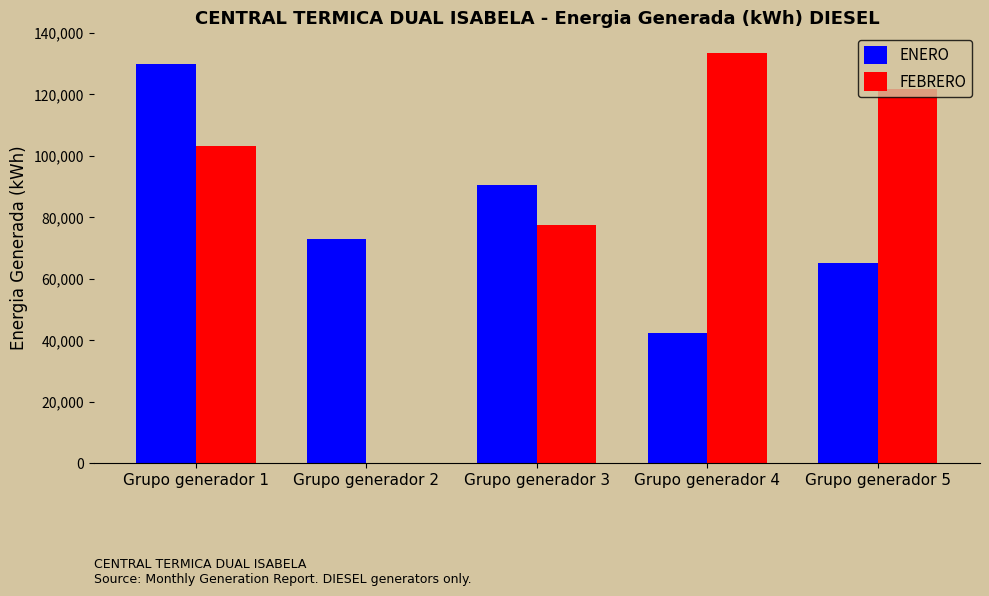

What is the sum of all FEBRERO values?

435824